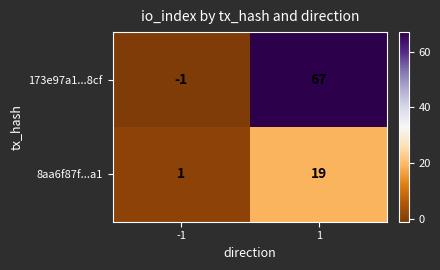

What is the difference between the 173e97a1...8cf values at 1 and -1?

68